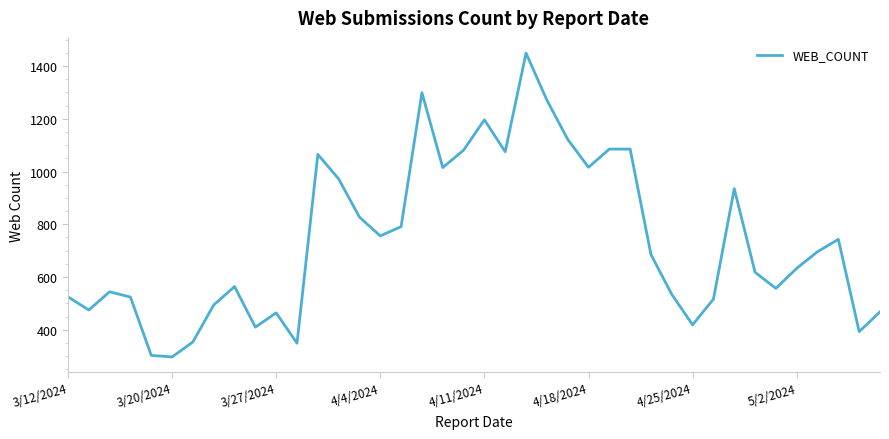

What is the maximum value shown in the chart?

1449